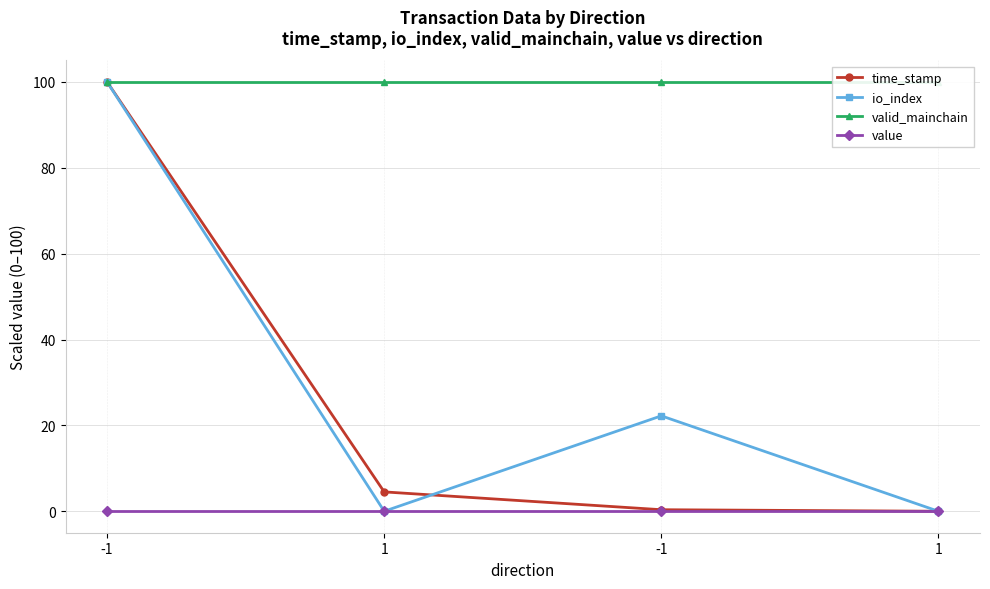

True or false: valid_mainchain and io_index cross at least once.

False